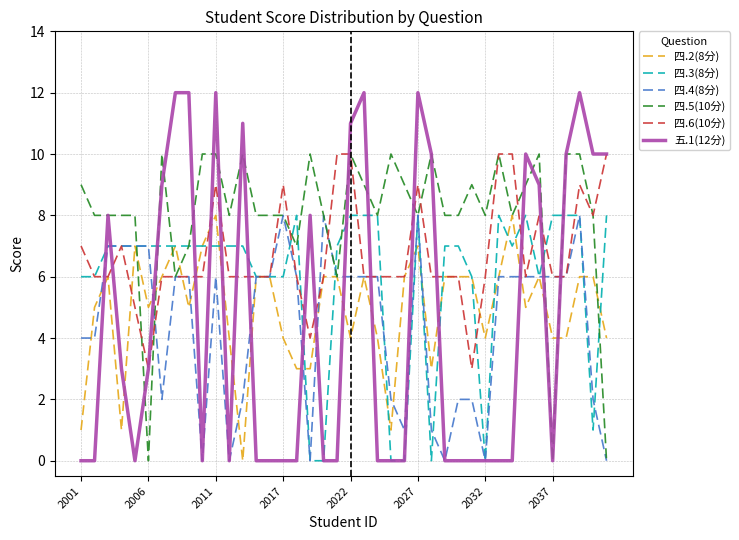

Which series has the largest total across all categories?

四.5(10分)